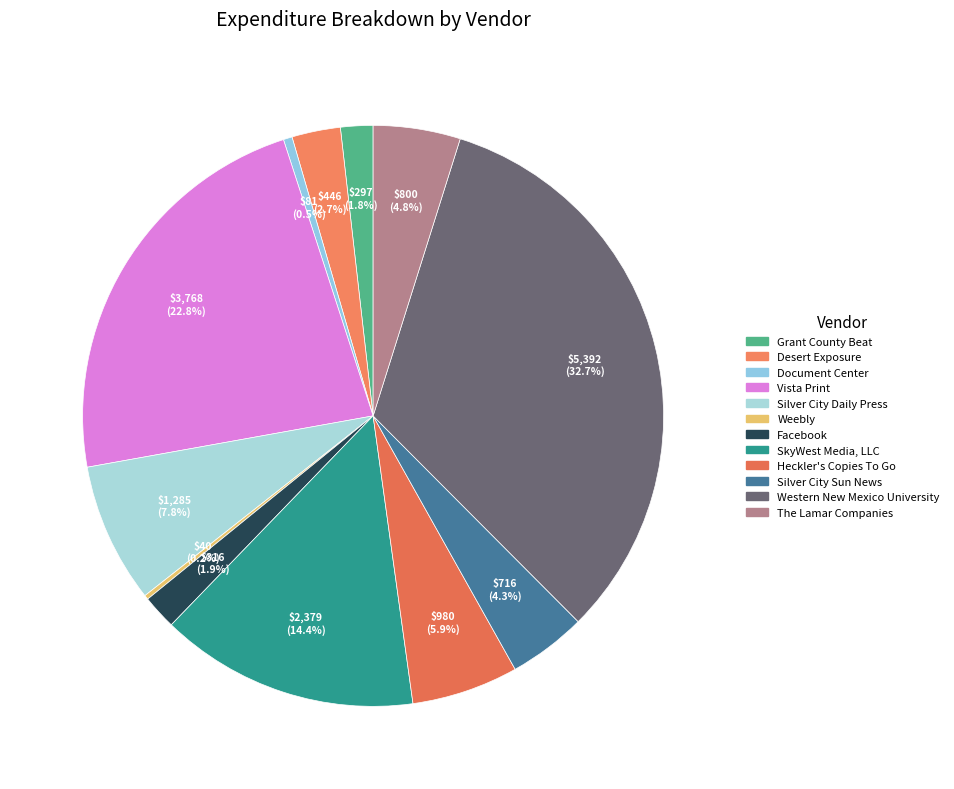

How many segments does this pie chart have?

12